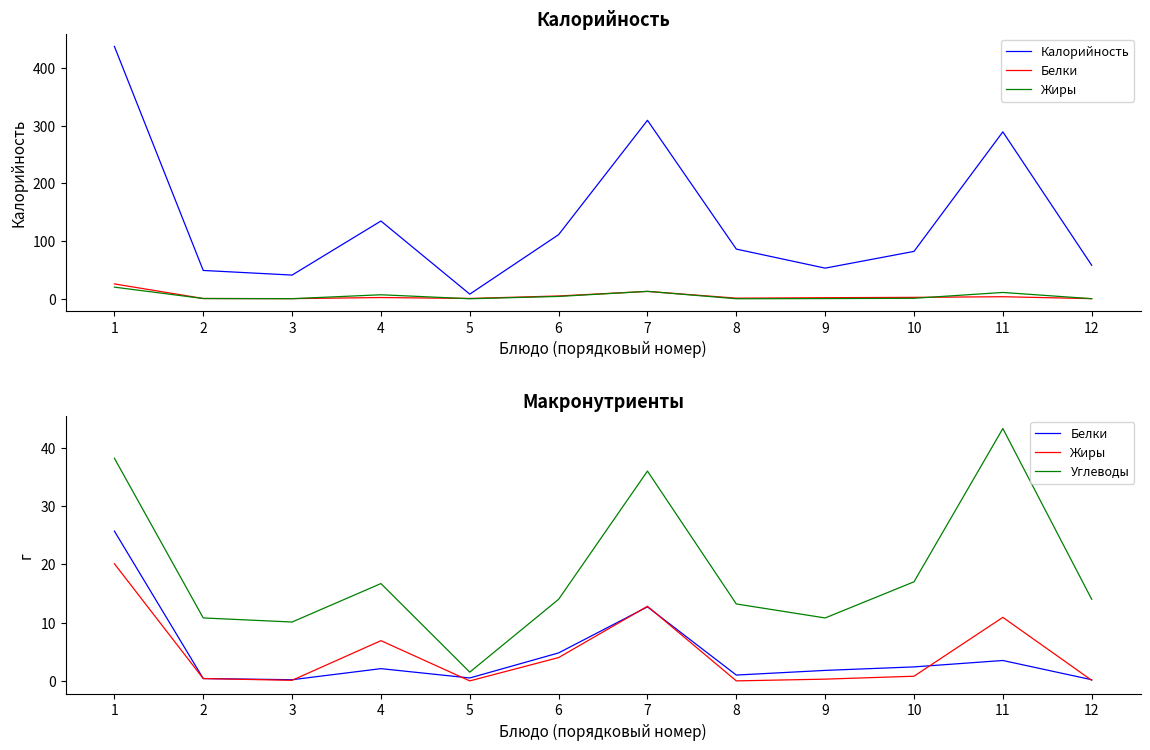

Reading left to right, extract all data points from this chart.

Калорийность: 437.0	49.0	41.0	134.6	8.0	111.0	309.0	86.0	53.0	82.0	289.0	58.0
Белки: 25.7	0.4	0.2	2.1	0.5	4.8	12.7	1.0	1.8	2.4	3.5	0.2
Жиры: 20.1	0.4	0.1	6.9	0.0	4.0	12.8	0.0	0.3	0.8	10.9	0.1
Углеводы: 38.2	10.8	10.1	16.7	1.5	14.0	36.0	13.2	10.8	17.0	43.3	14.0